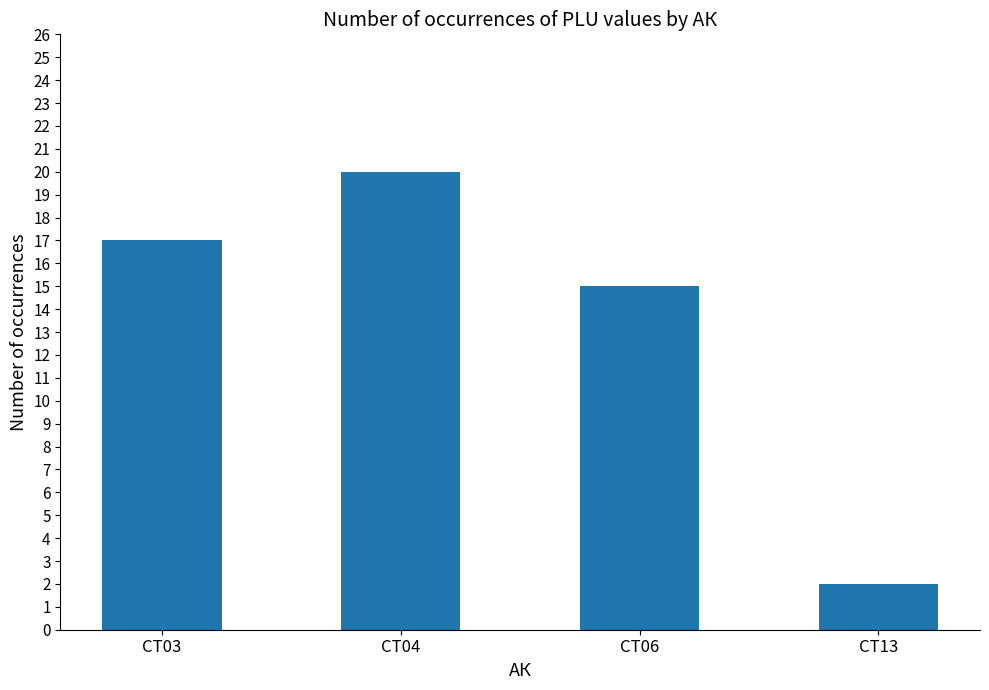

Is it true that the value at CT06 is 10?

False